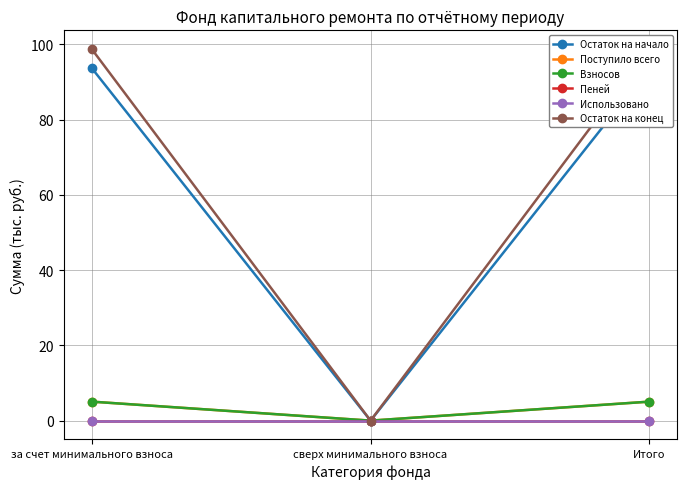

Between Итого and сверх минимального взноса, which is larger?

Итого